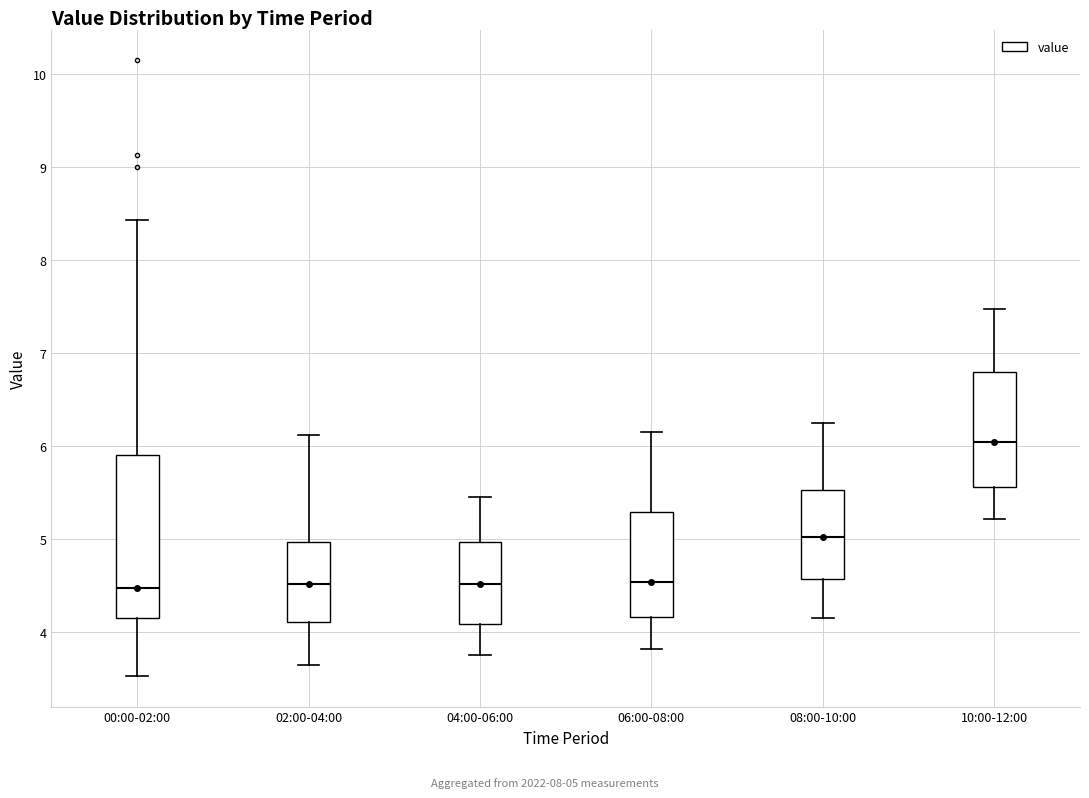

Where does the lower whisker of the box for 06:00-08:00 end on the y-axis? The values are not printed on the chart, so give them approximately, as read against the axis.

3.8